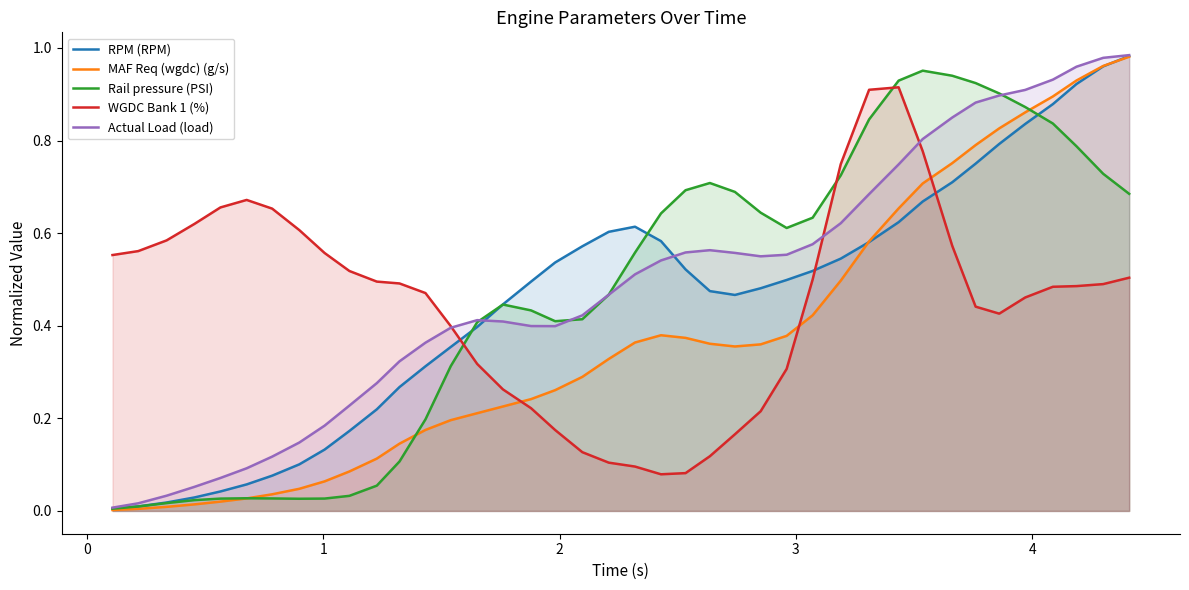

Does the chart have visible grid lines?

No